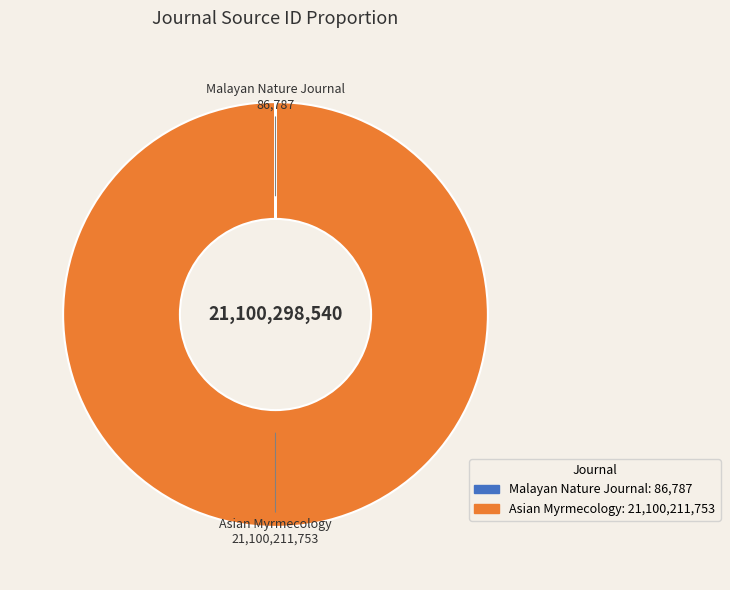

Is there any slice that represents more than half of the pie?

Yes